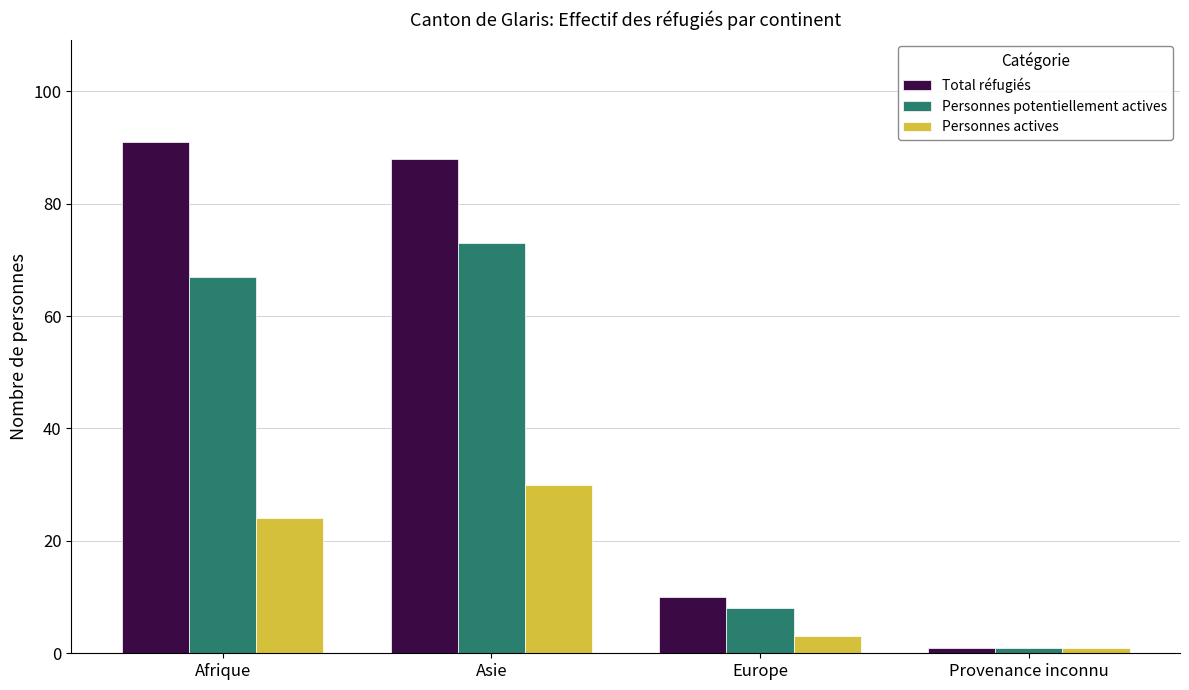

List the series in order of their peak value, highest first.

Total réfugiés, Personnes potentiellement actives, Personnes actives